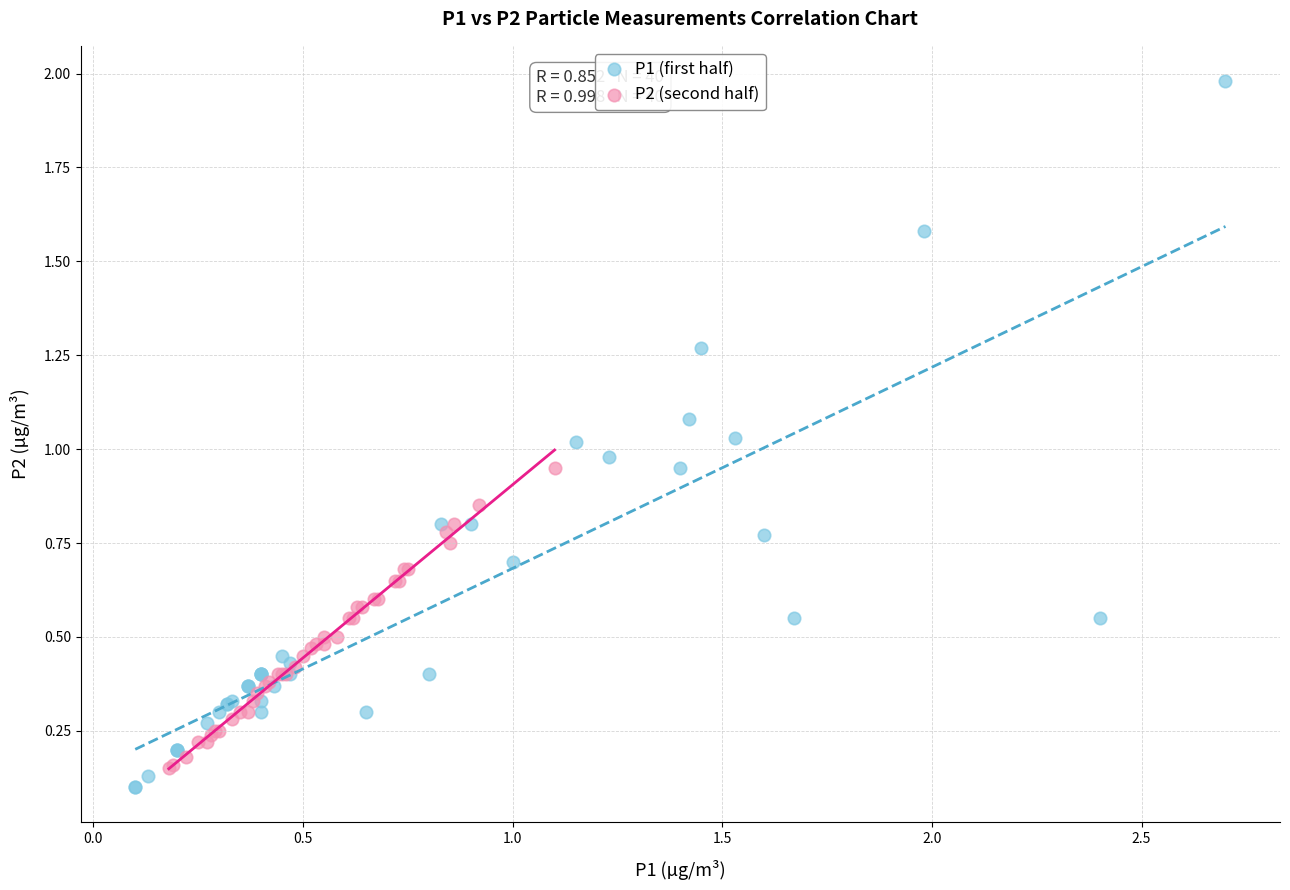

Which series has the widest spread of Y values?

P1 (first half)